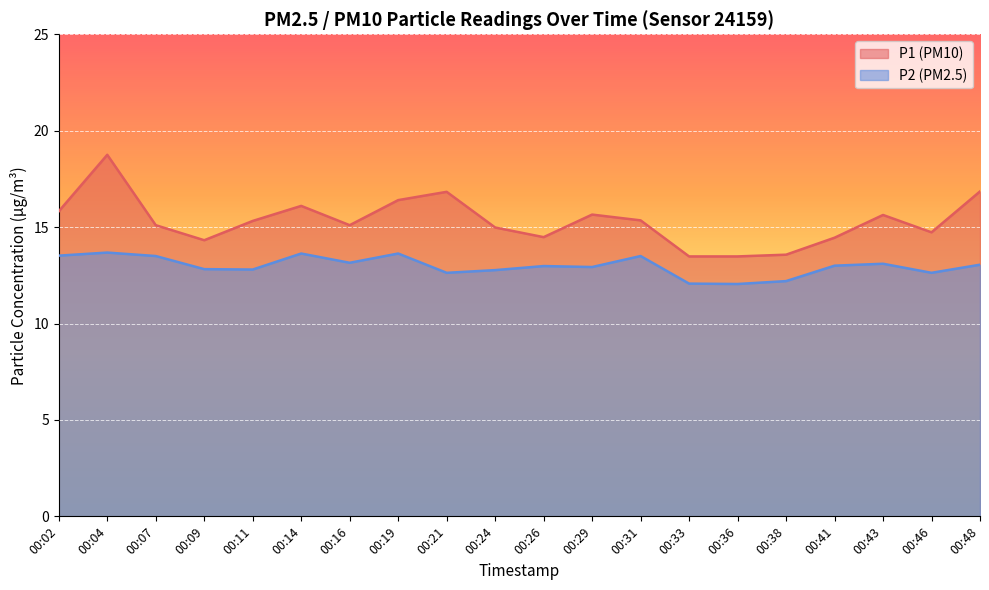

At which category is the sum across all series the highest?

00:04